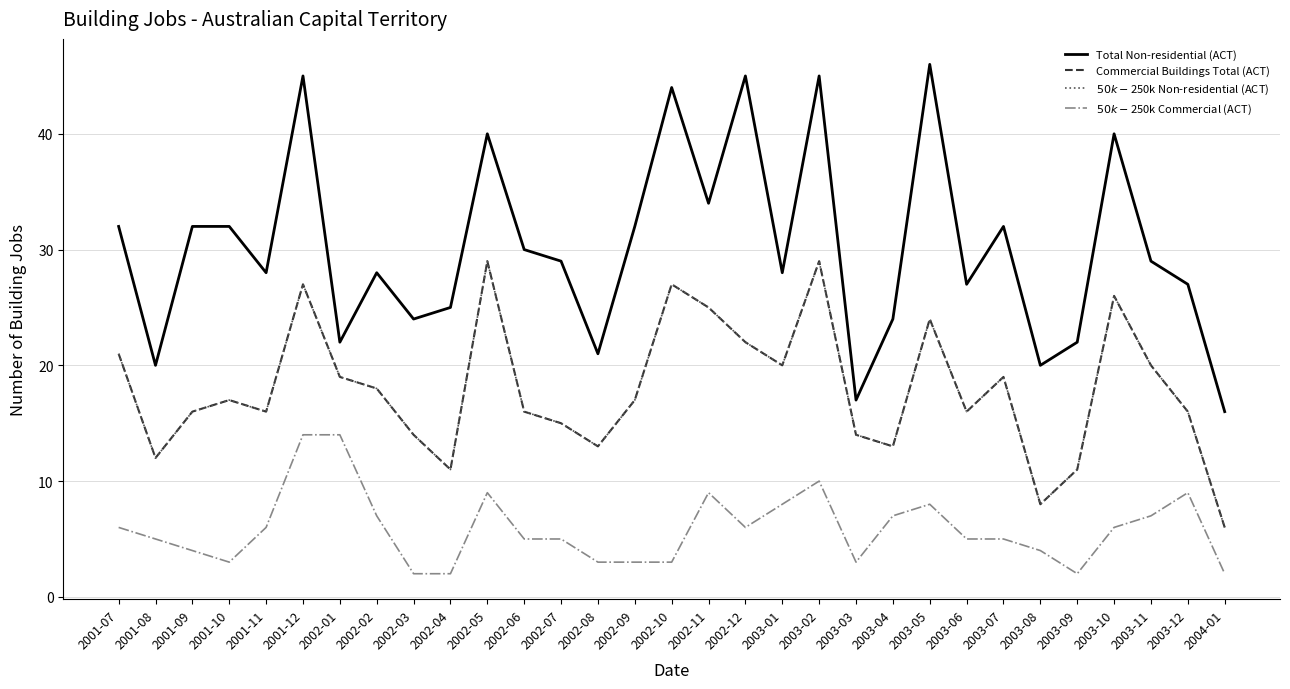

What is the difference between the highest and lowest values at 2001-11?

22